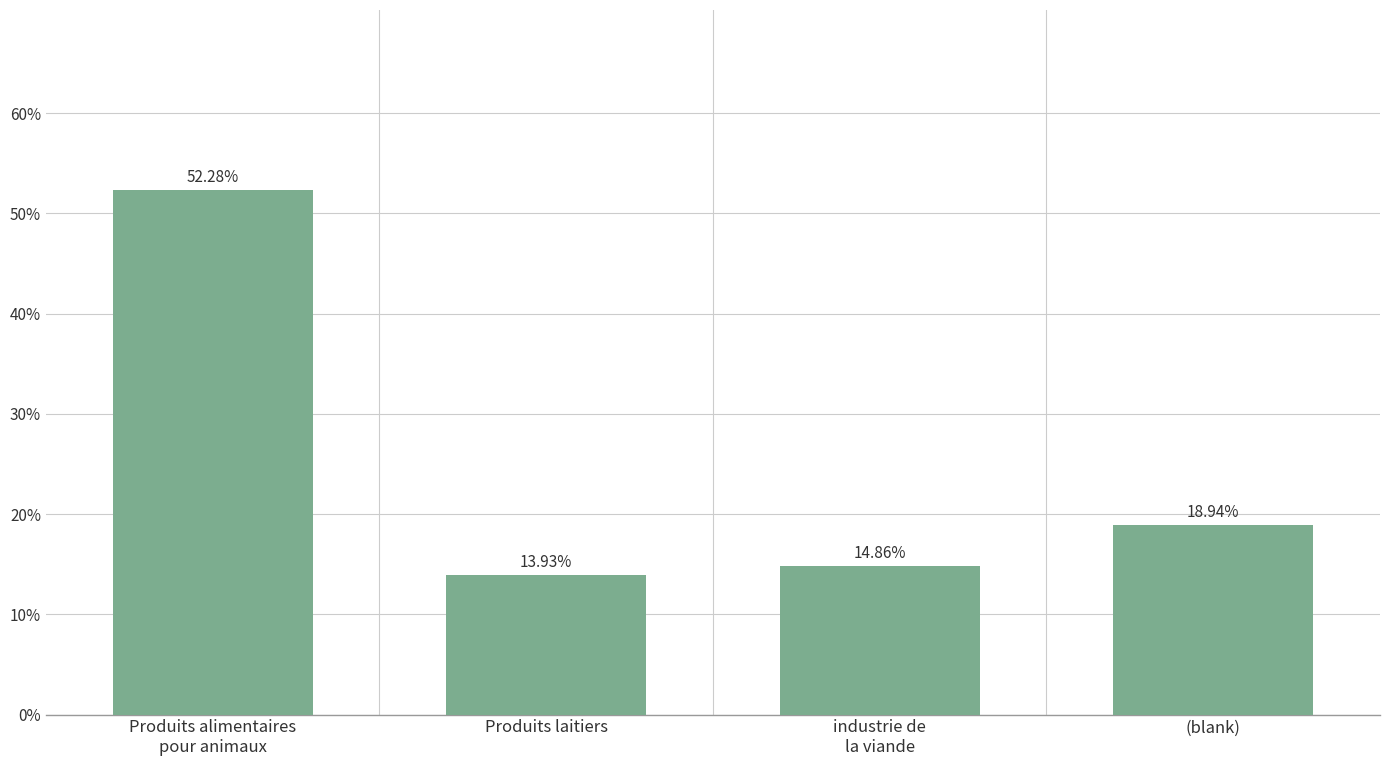

Rank the categories by value from highest to lowest.

Produits alimentaires
pour animaux, (blank), industrie de
la viande, Produits laitiers